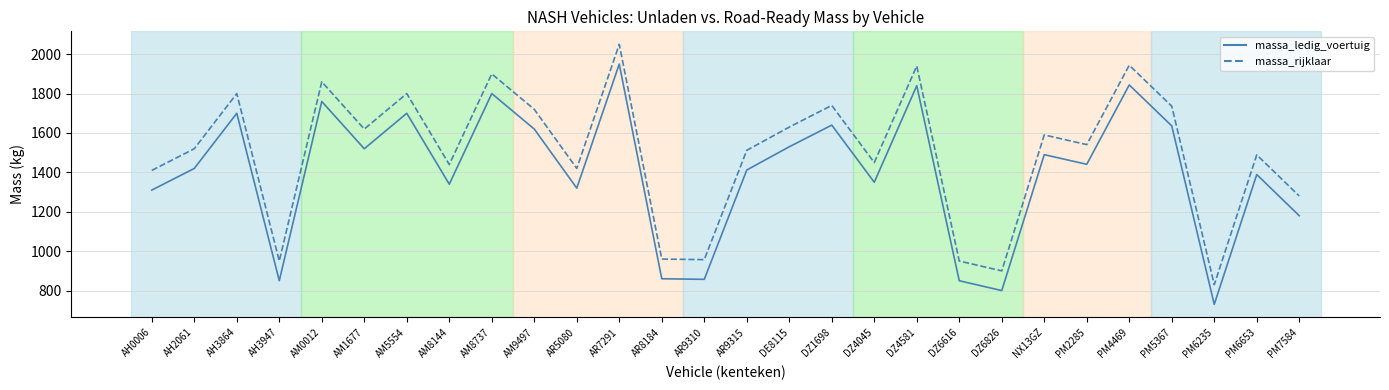

What is the approximate value of massa_ledig_voertuig at PM2285?

1441